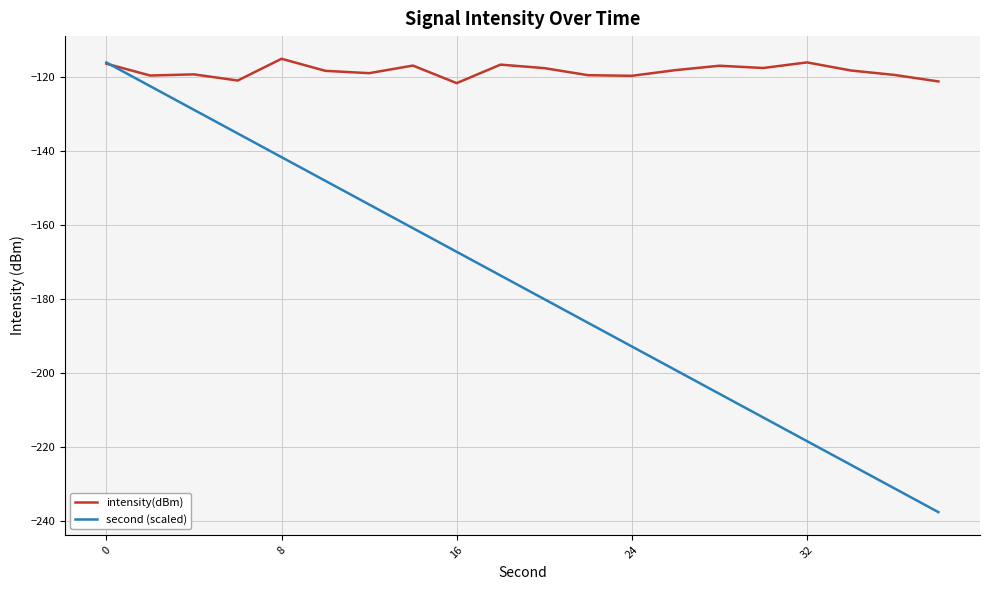

List the series in order of their overall mean, highest first.

intensity(dBm), second (scaled)